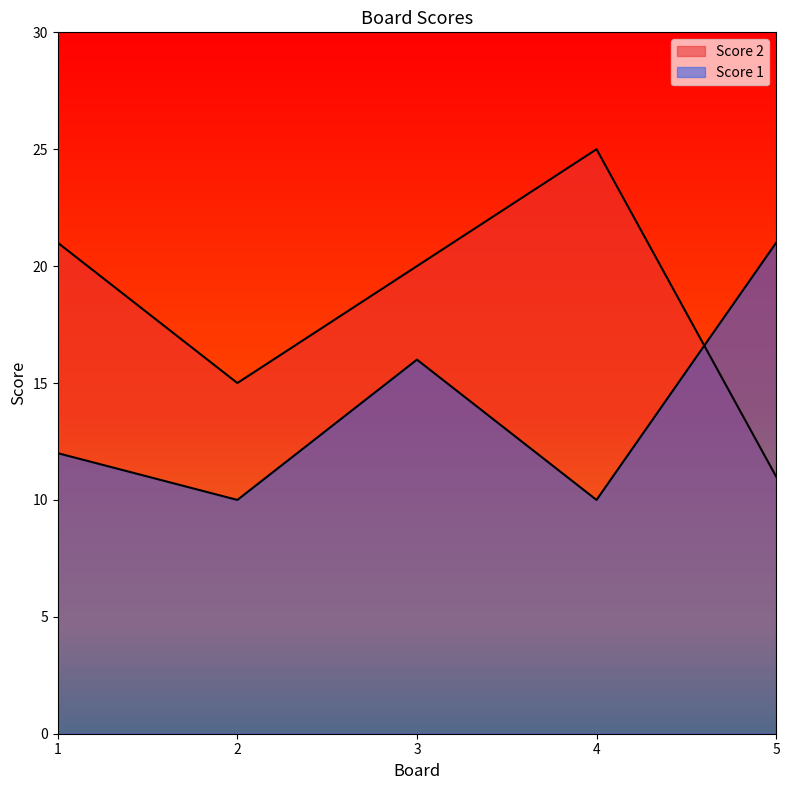

Count the number of categories in the chart.

5